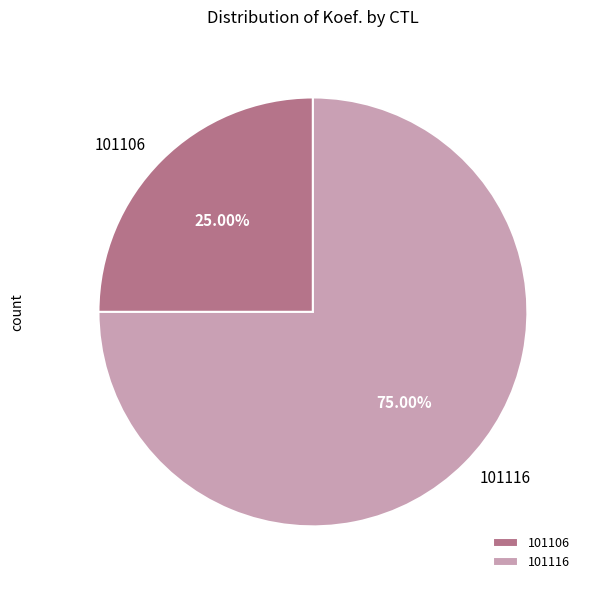

Is the sum of 101106 and 101116 greater than half?

Yes